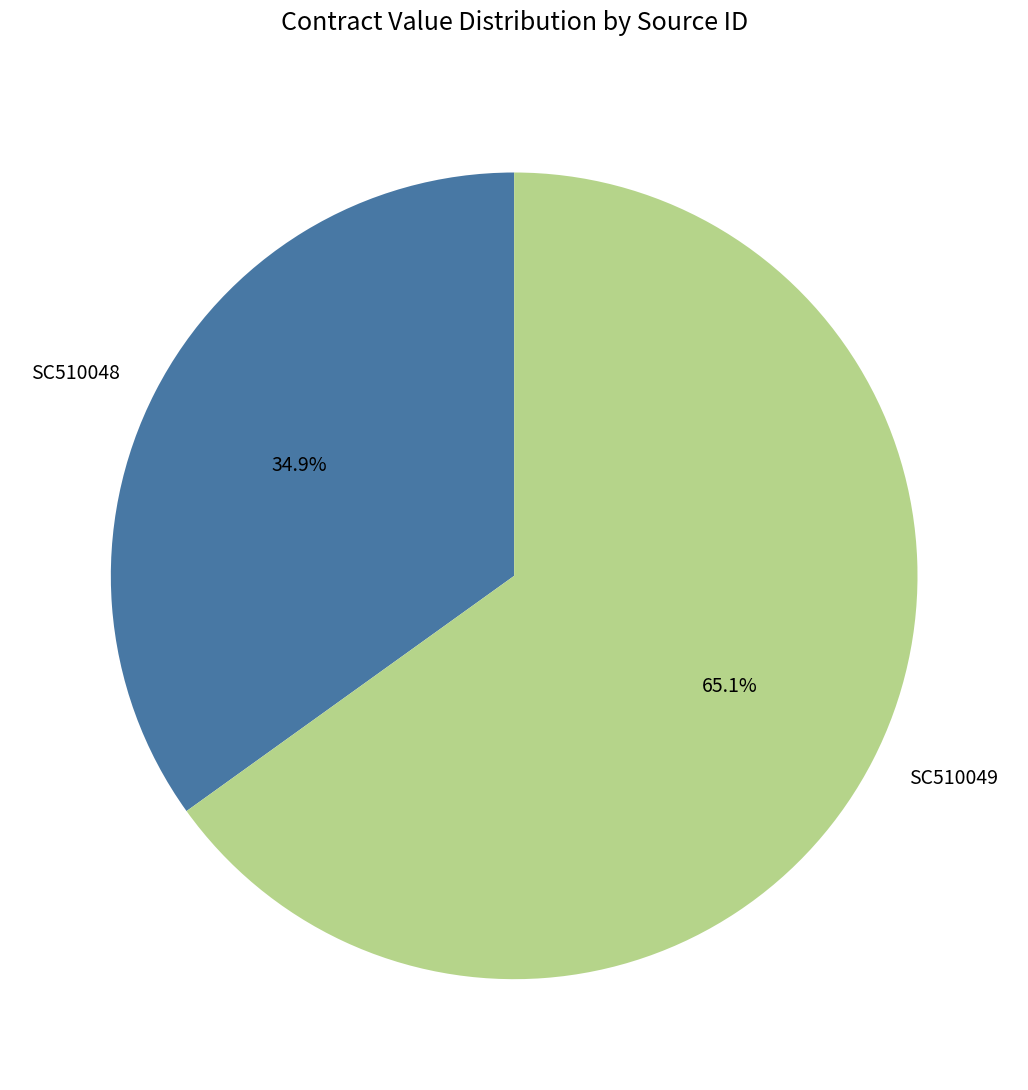

To the nearest percent, what is the combined percentage of SC510048 and SC510049?

100%